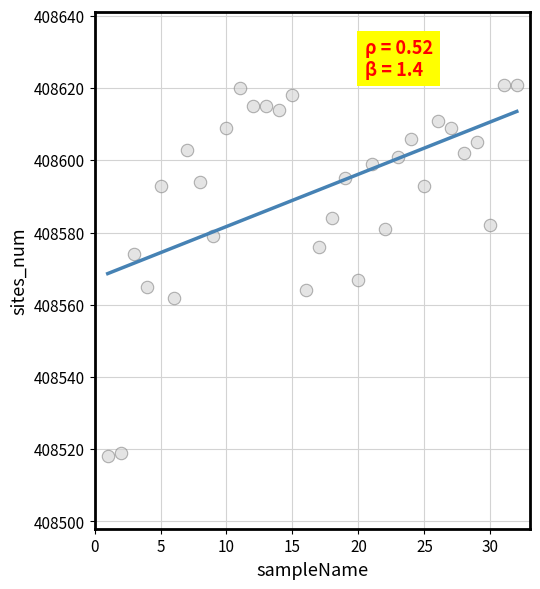

What is the range of X values (max minus min)?

31